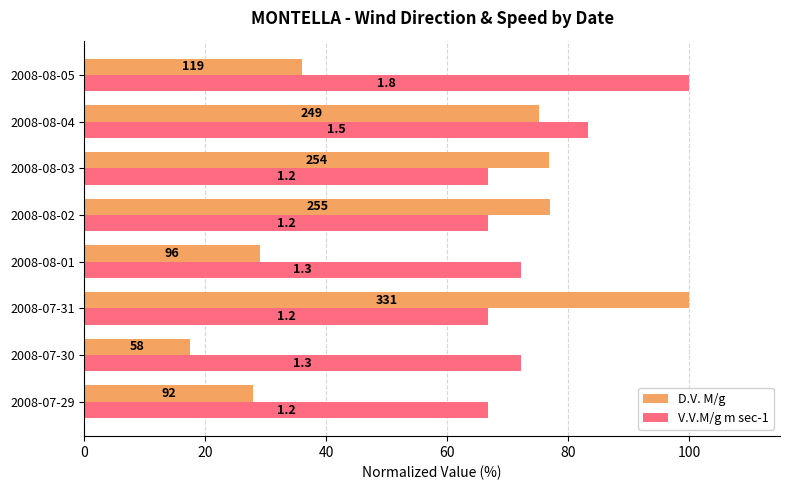

What is the minimum value for D.V. M/g?

17.5